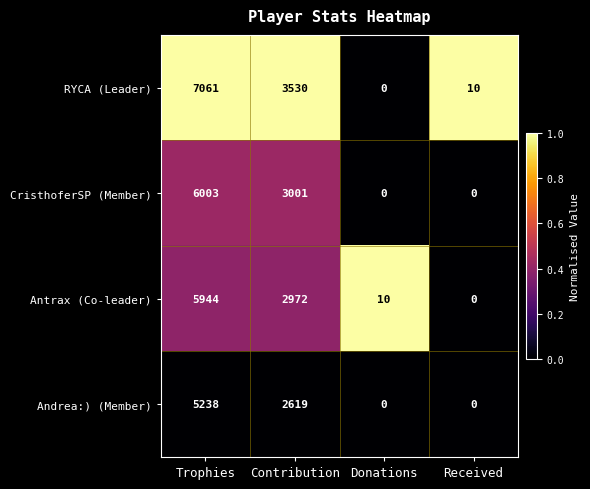

At which label is Andrea:) (Member) closest to 2619?

Contribution